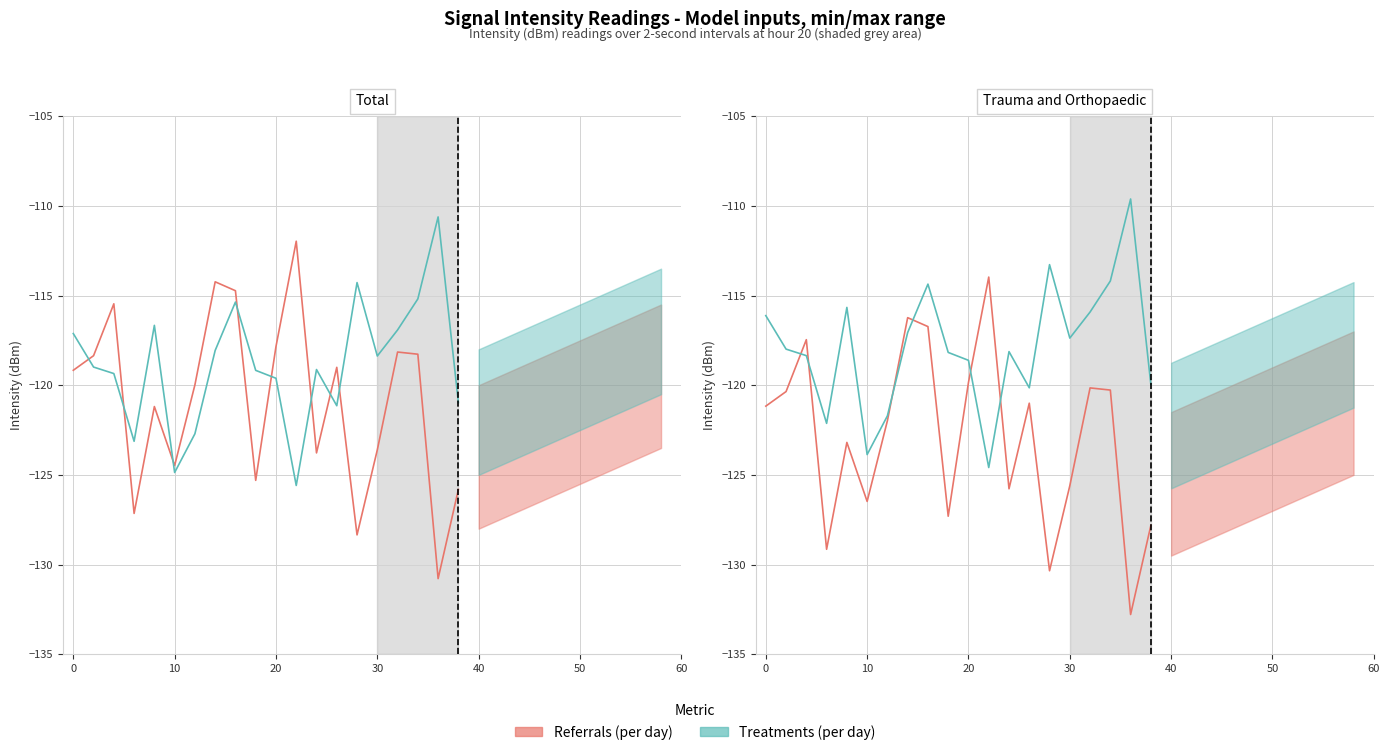

True or false: Treatments (per day) has more than 2 interior local peaks.

True